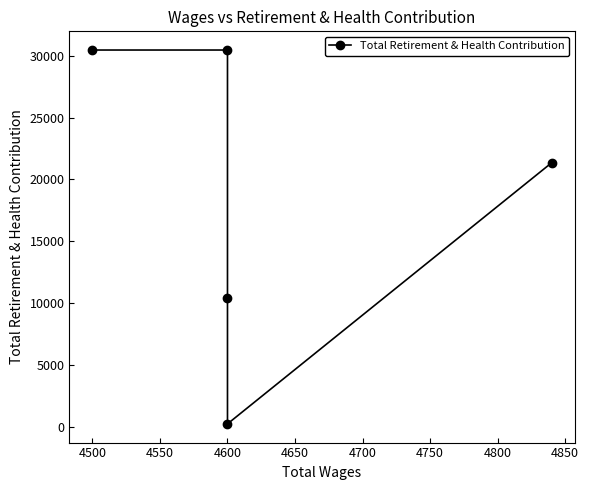

What is the difference between the second highest and minimum values?

30243